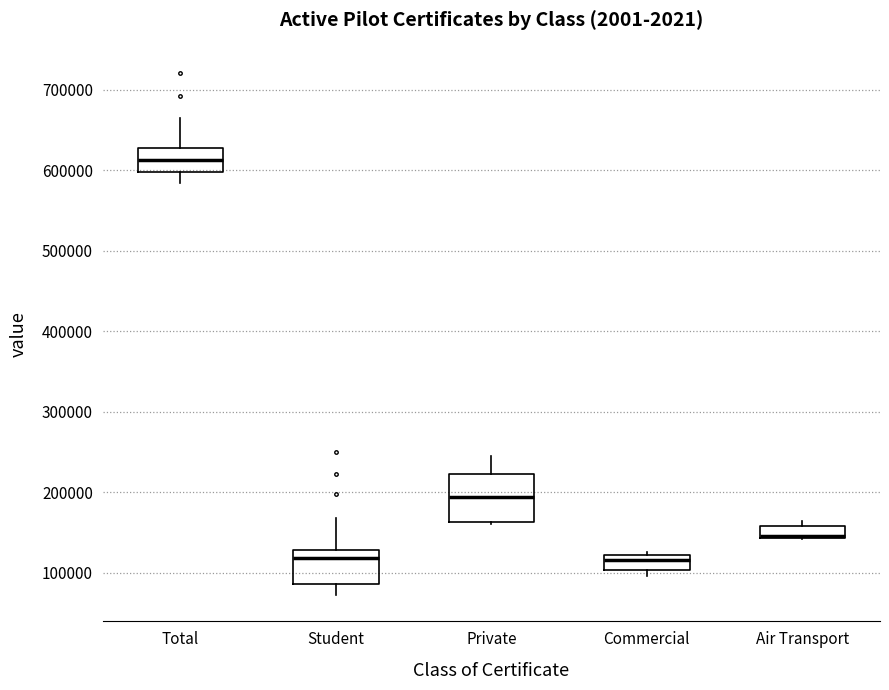

Where is the upper edge of the box for Air Transport on the y-axis? The values are not printed on the chart, so give them approximately, as read against the axis.

160000